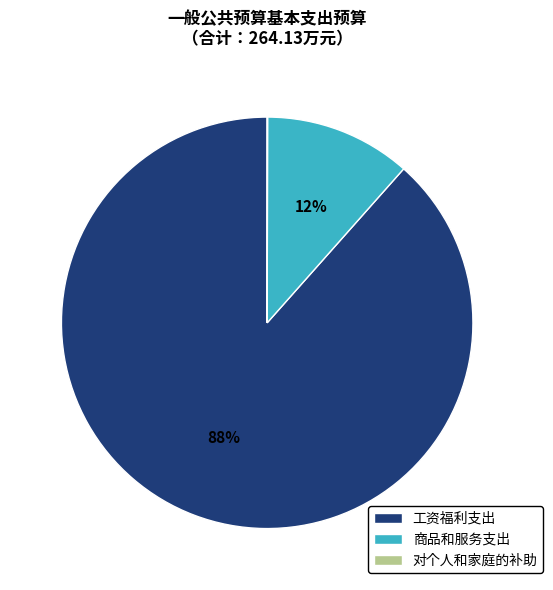

To the nearest percent, what is the difference between the largest and smallest slice percentages?

88%